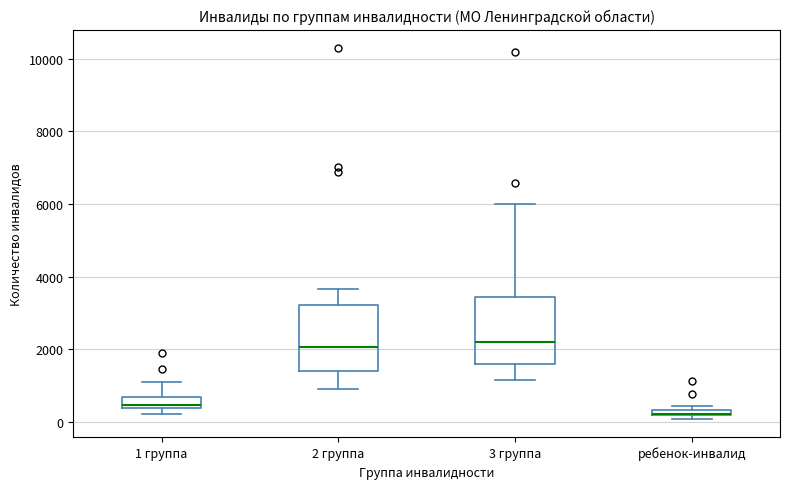

Where is the lower edge of the box for 3 группа on the y-axis? The values are not printed on the chart, so give them approximately, as read against the axis.

1600